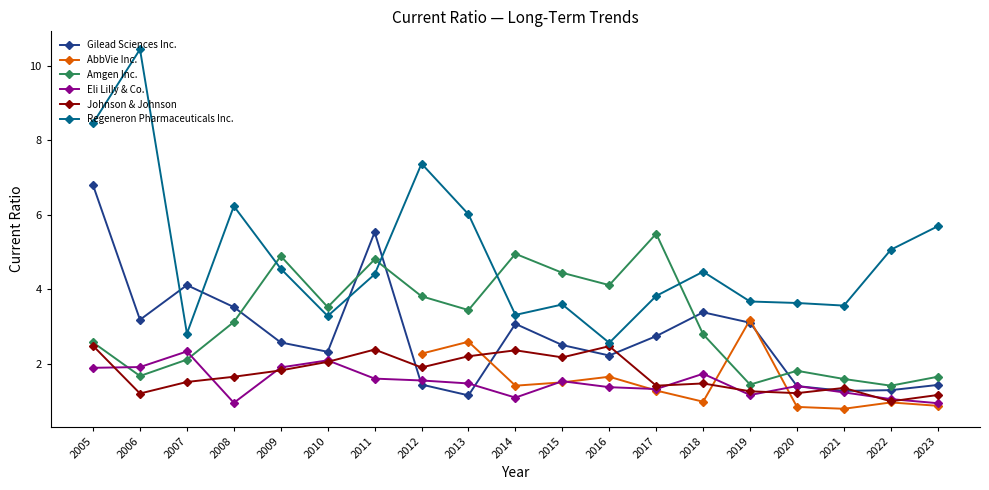

How many data points in AbbVie Inc. are above 0?

12